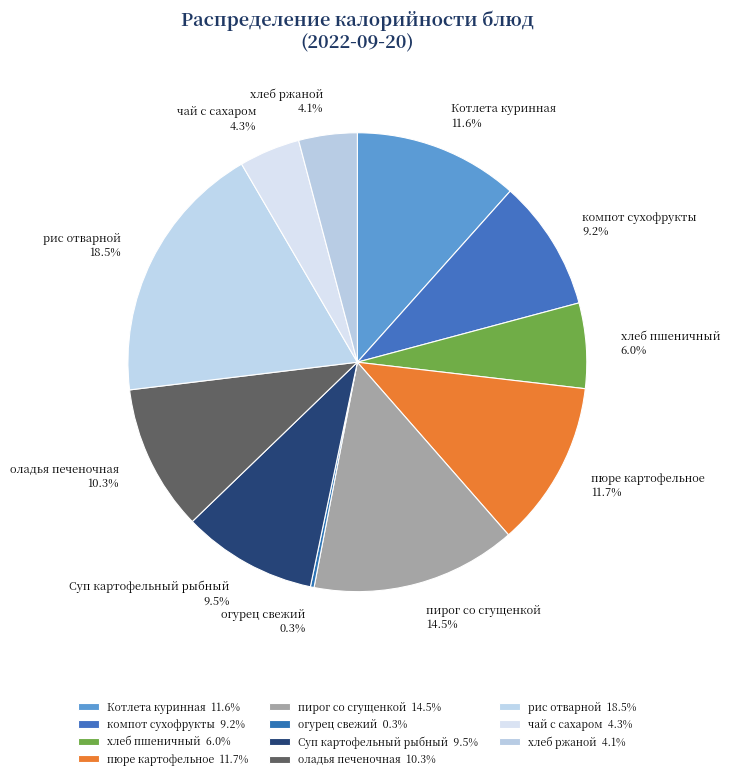

To the nearest percent, what portion does Котлета куринная represent?

12%